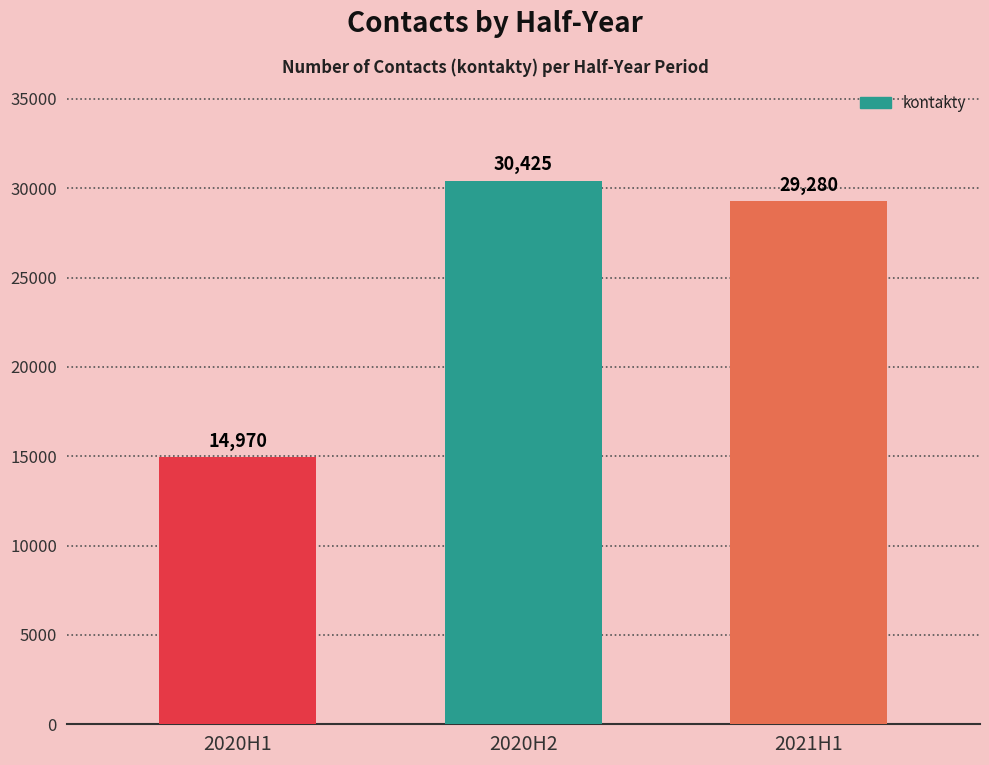

The chart shows a value of 16276 at 2020H2. True or false?

False